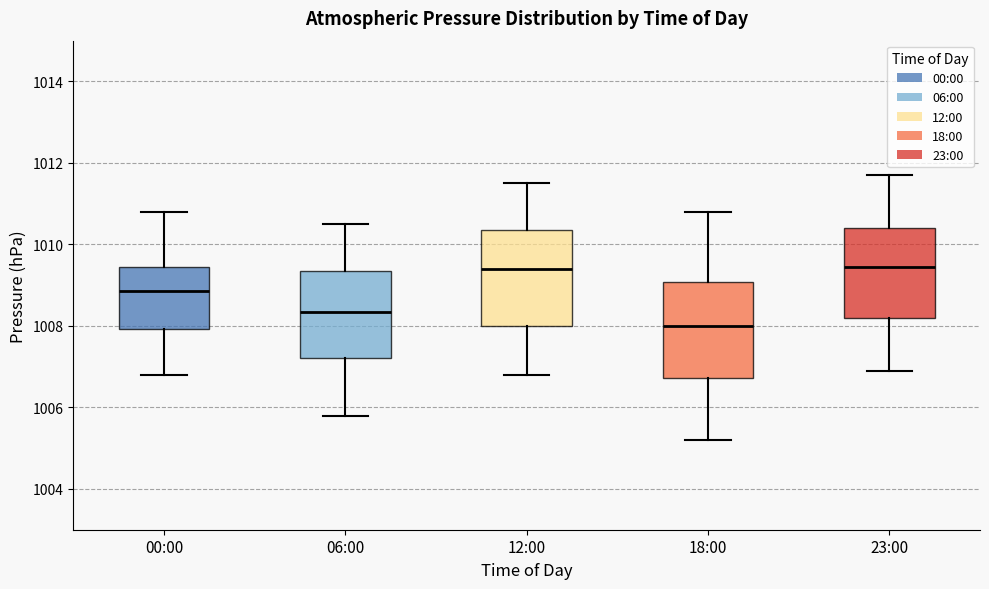

Where does the upper whisker of the box for 00:00 end on the y-axis? The values are not printed on the chart, so give them approximately, as read against the axis.

1010.8